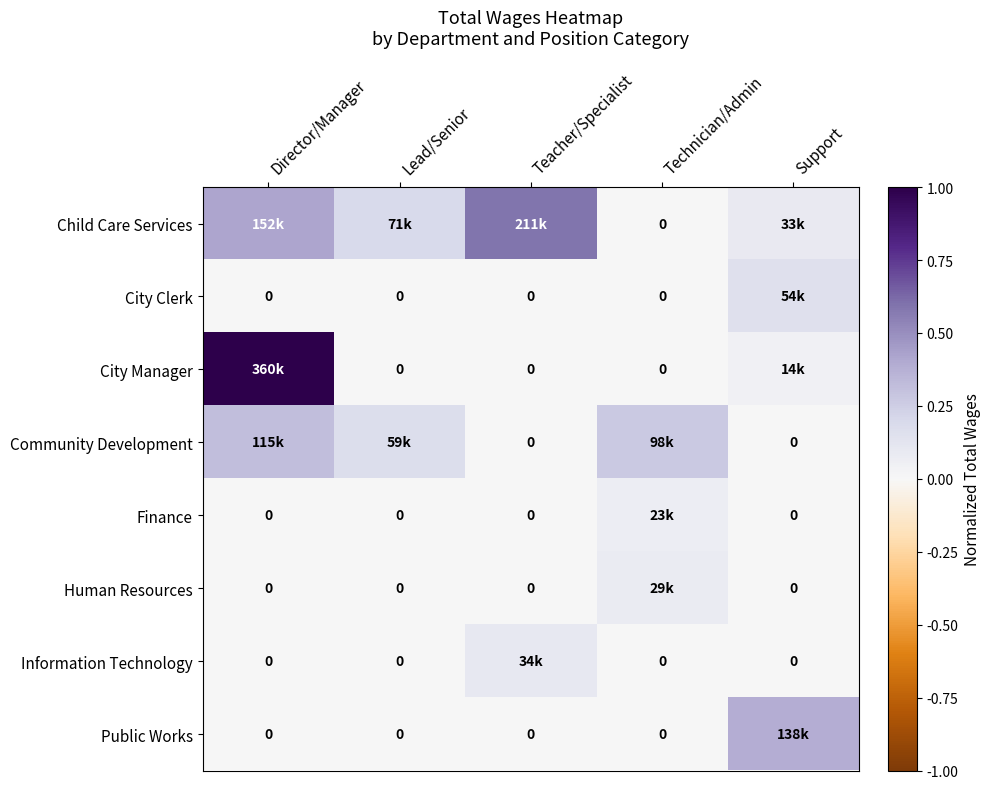

At which label is Human Resources closest to 0?

Director/Manager